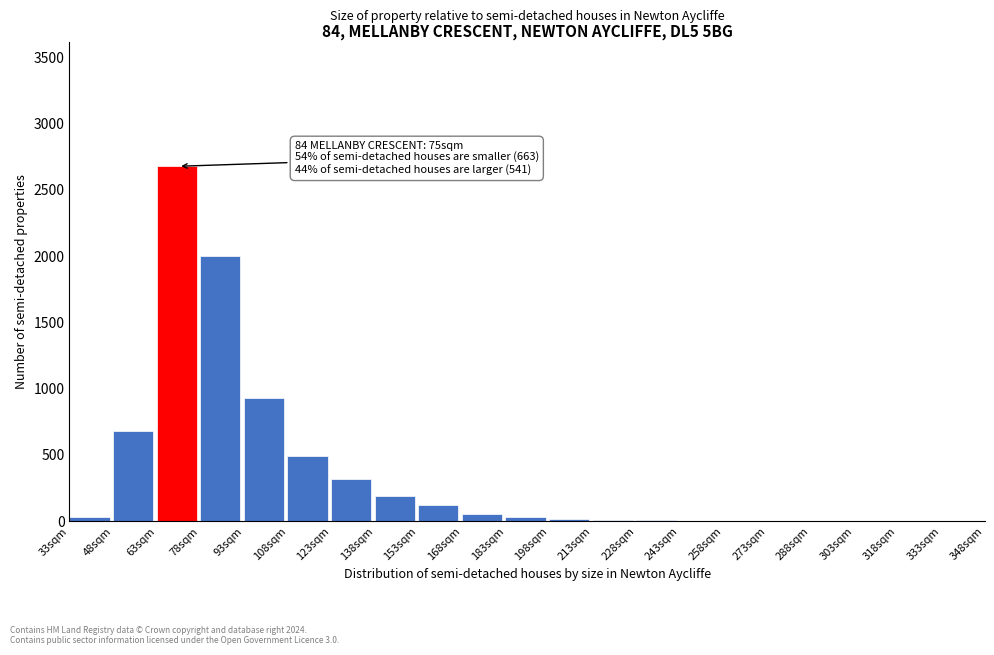

Which range on the x-axis has the tallest bar?

63 to 78